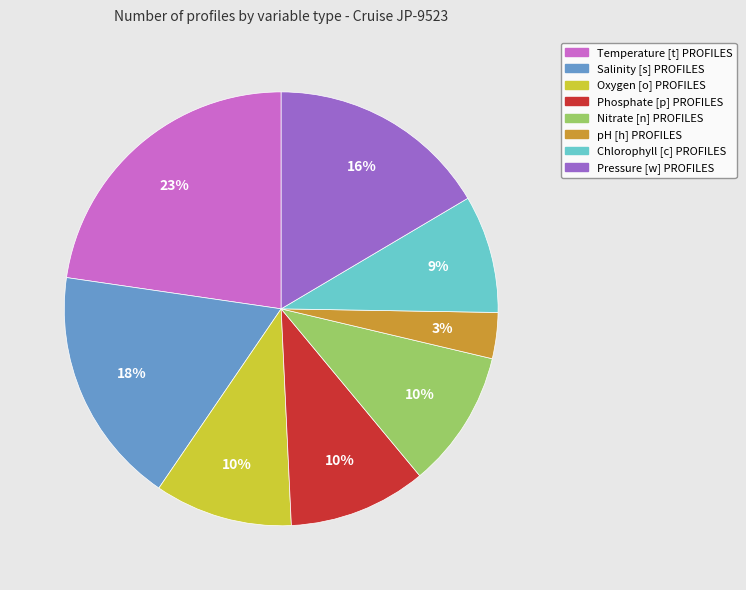

Is the sum of Salinity [s] PROFILES and Phosphate [p] PROFILES greater than half?

No